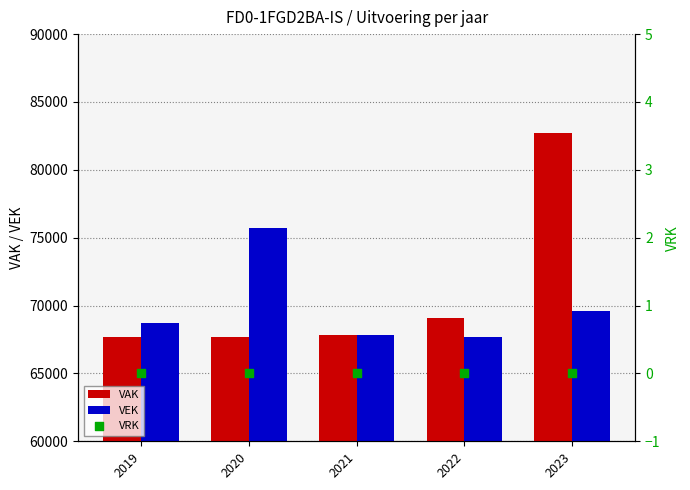

What are all the series names shown in the legend?

VAK, VEK, VRK